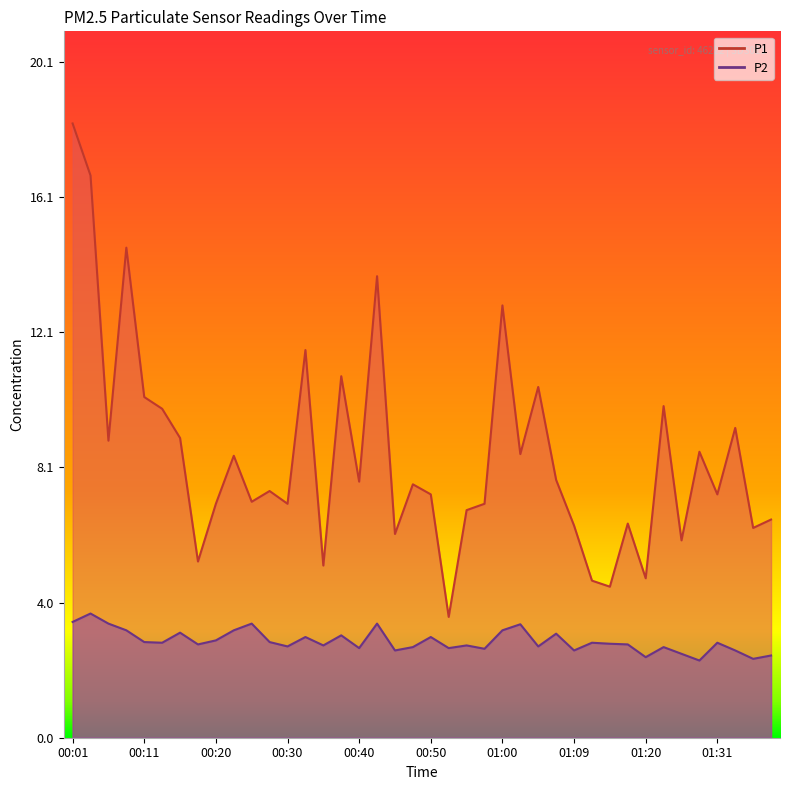

In P2, how many points are higher than both neighbors (excluding endpoints)?

13